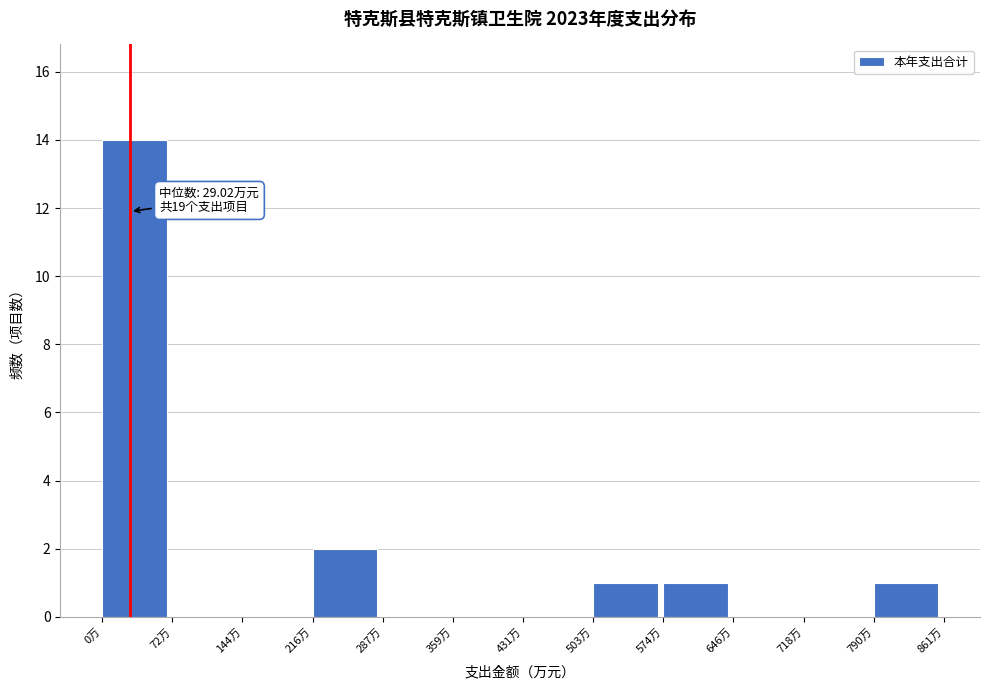

Over which range of the x-axis is the bar tallest?

0 to 70